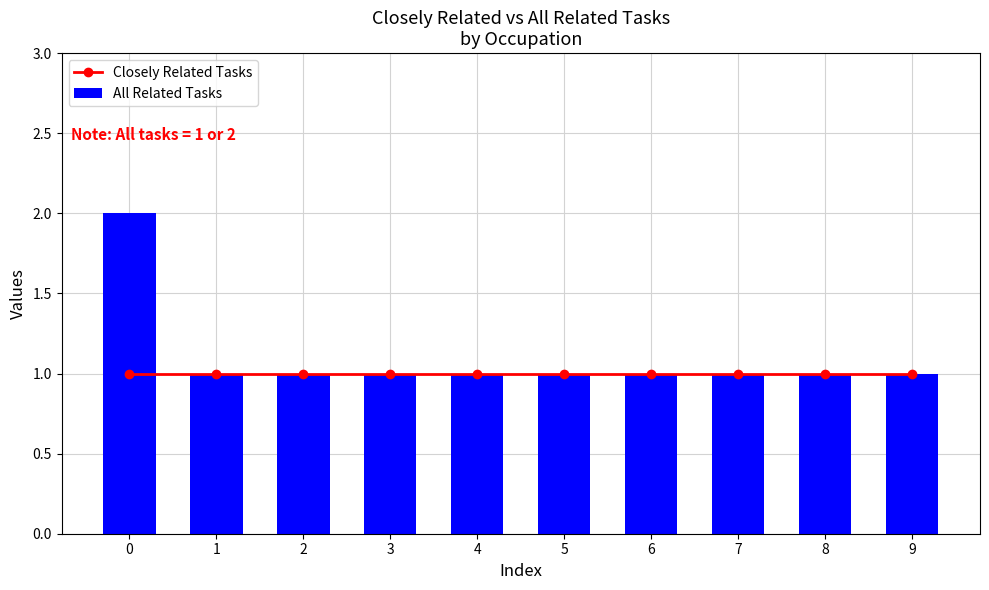

List the labels in order of Closely Related Tasks value, smallest first.

0, 1, 2, 3, 4, 5, 6, 7, 8, 9